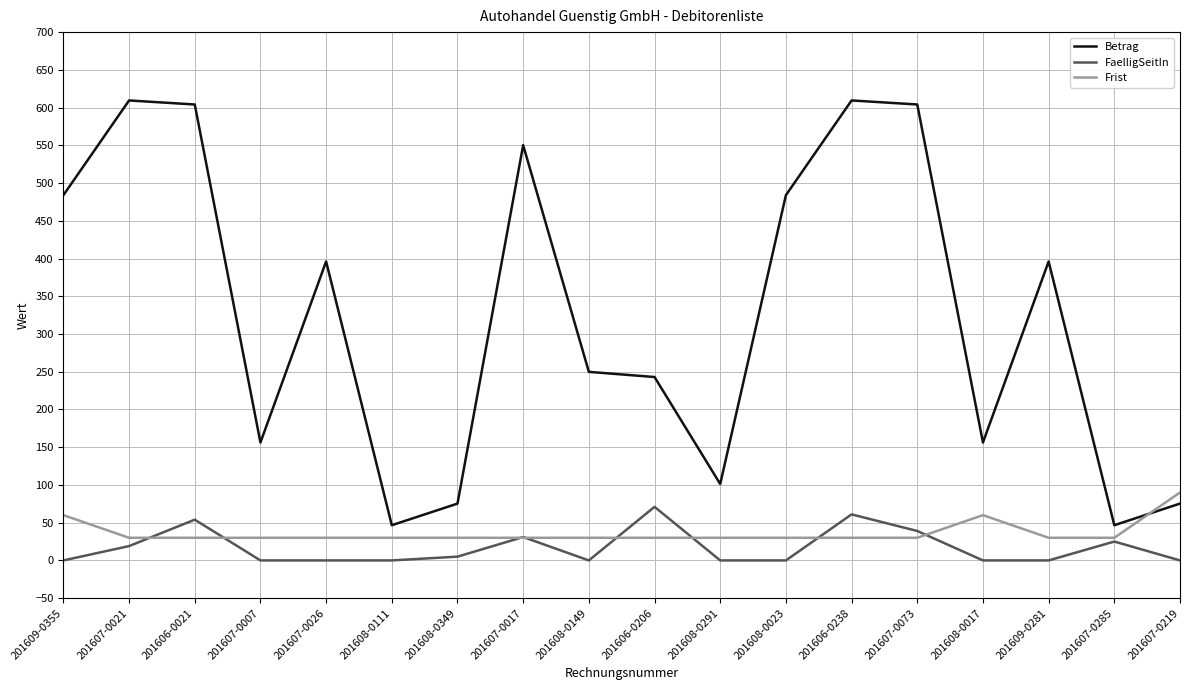

What is the total value across all series at 201606-0206?

344.0